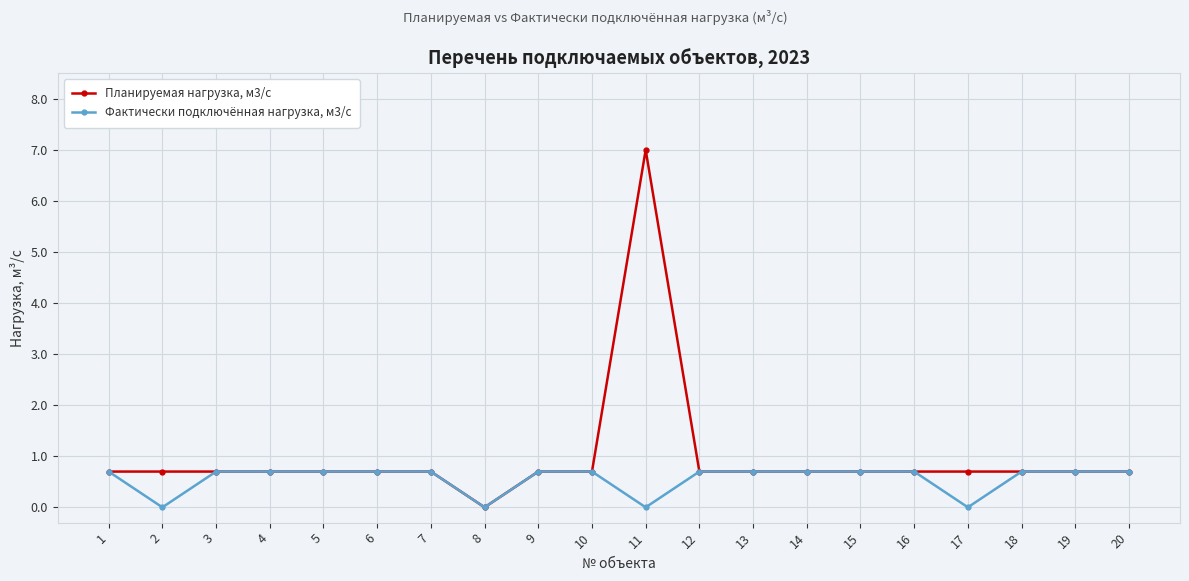

What is the maximum value for Планируемая нагрузка, м3/с?

7.0